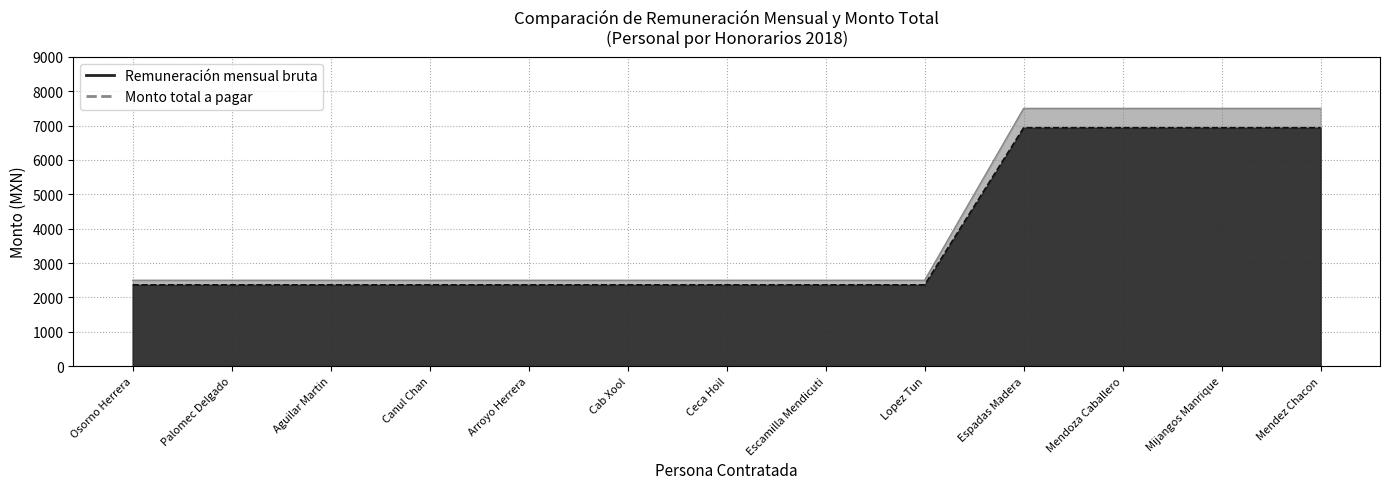

Reading left to right, what are all the values shown in this chart?

Remuneración mensual bruta: Osorno Herrera=2500.0	Palomec Delgado=2500.0	Aguilar Martin=2500.0	Canul Chan=2500.0	Arroyo Herrera=2500.0	Cab Xool=2500.0	Ceca Hoil=2500.0	Escamilla Mendicuti=2500.0	Lopez Tun=2500.0	Espadas Madera=7500.0	Mendoza Caballero=7500.0	Mijangos Manrique=7500.0	Mendez Chacon=7500.0
Monto total a pagar: Osorno Herrera=2366.8	Palomec Delgado=2366.8	Aguilar Martin=2366.8	Canul Chan=2366.8	Arroyo Herrera=2366.8	Cab Xool=2366.8	Ceca Hoil=2366.8	Escamilla Mendicuti=2366.8	Lopez Tun=2366.8	Espadas Madera=6938.1	Mendoza Caballero=6938.1	Mijangos Manrique=6938.1	Mendez Chacon=6938.1